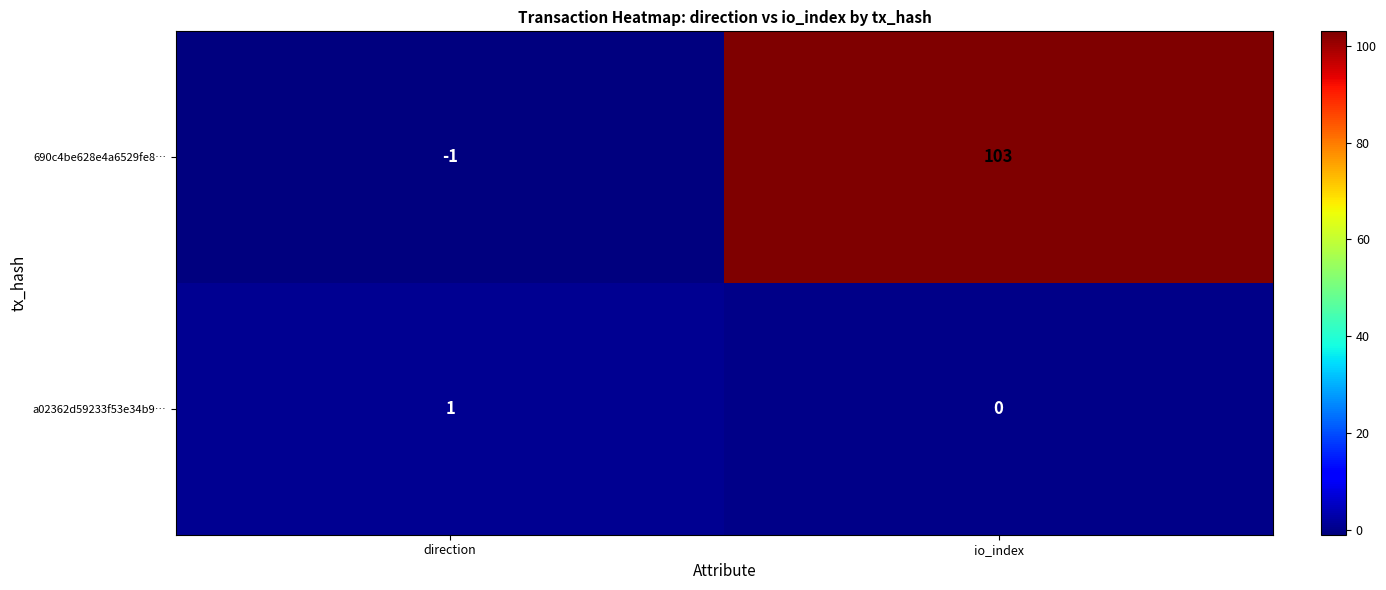

At which category is the sum across all series the highest?

io_index